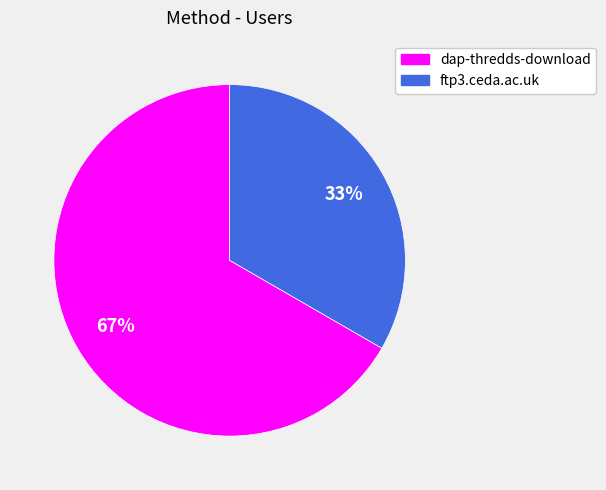

How many segments does this pie chart have?

2